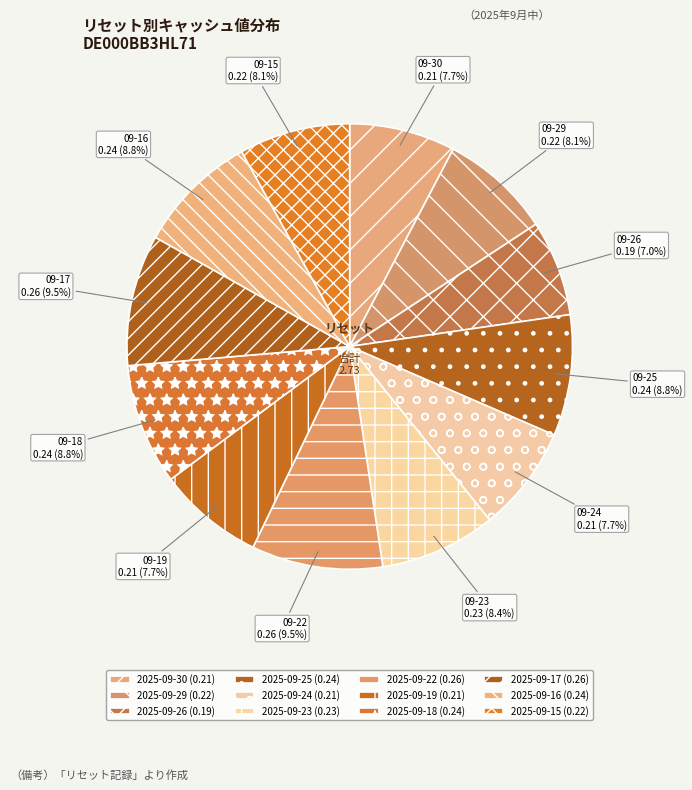

Count the number of slices in the pie.

12